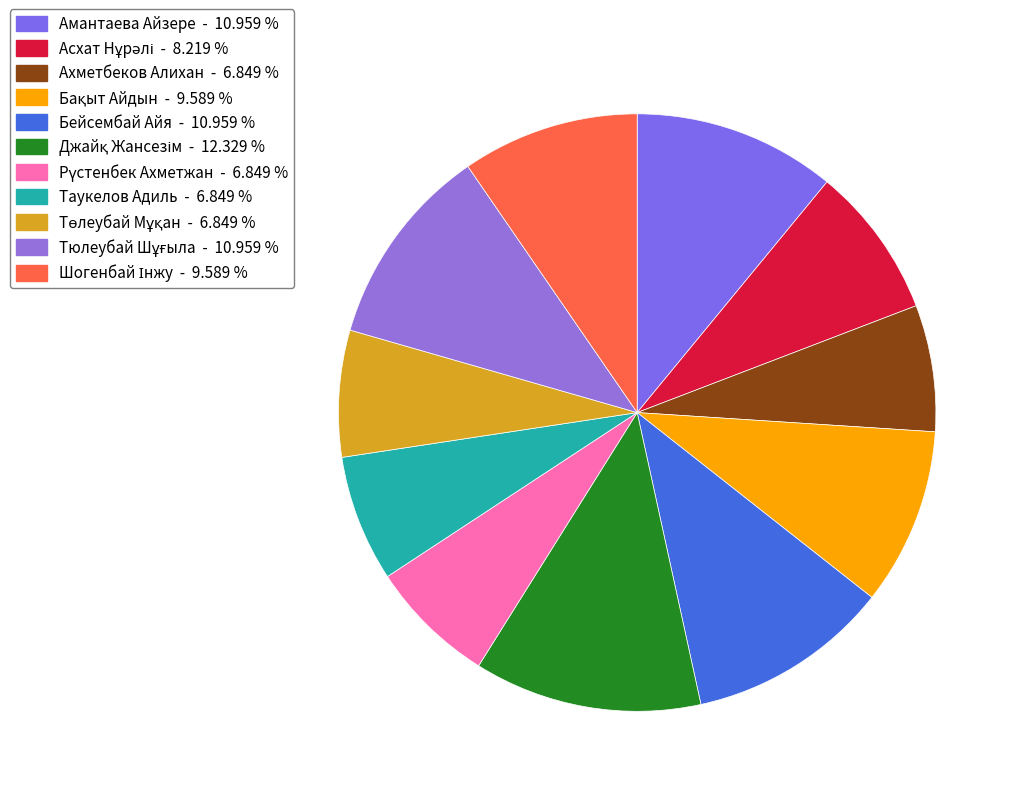

Which has a higher value, Төлеубай Мұқан or Джайқ Жансезім?

Джайқ Жансезім